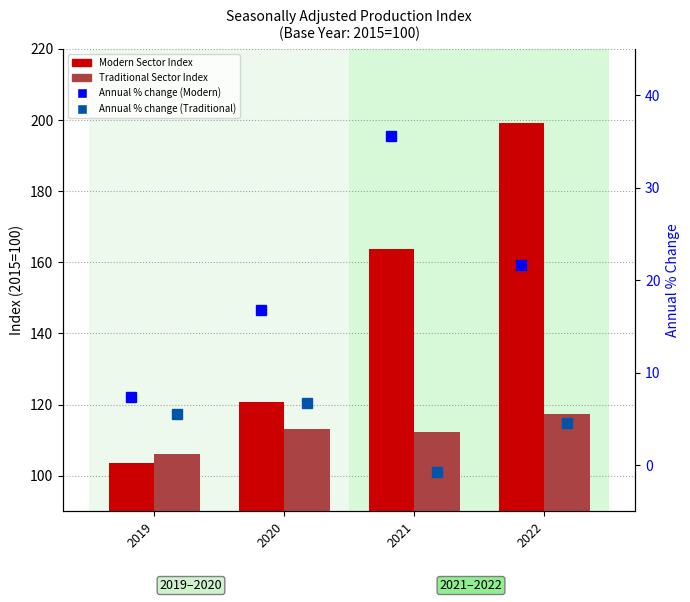

The value of Traditional Sector Index at 2022 is 36.5. True or false?

False